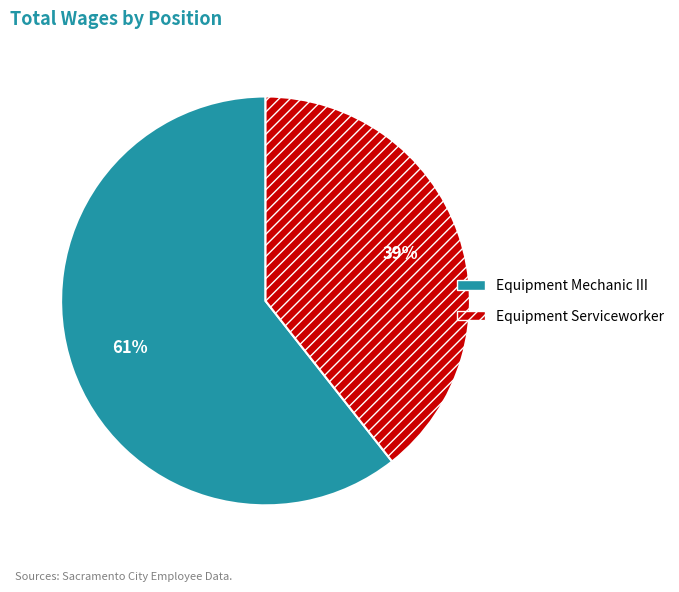

What is the largest slice in the pie chart?

Equipment Mechanic III